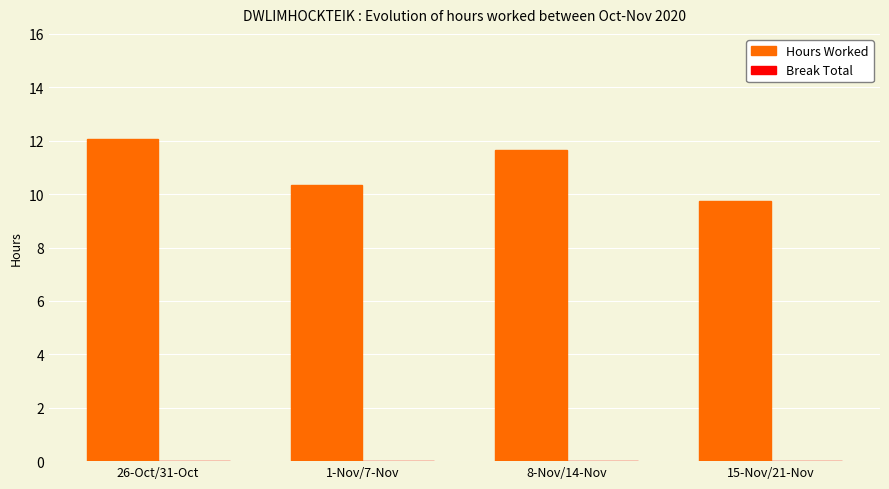

Between 15-Nov/21-Nov and 26-Oct/31-Oct, which is larger?

26-Oct/31-Oct